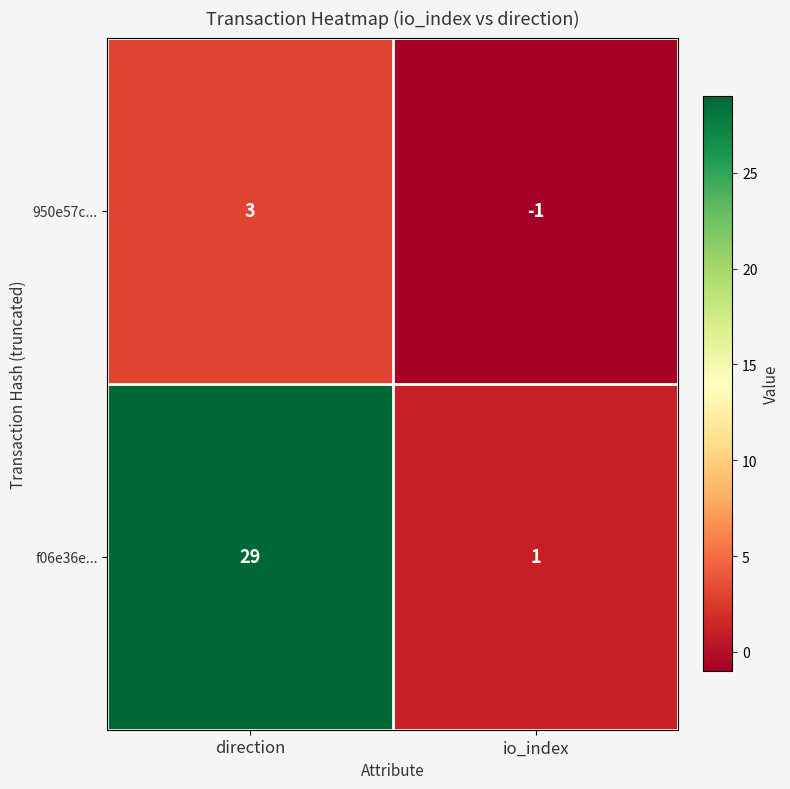

Is it true that 950e57c... equals 3 at direction?

True